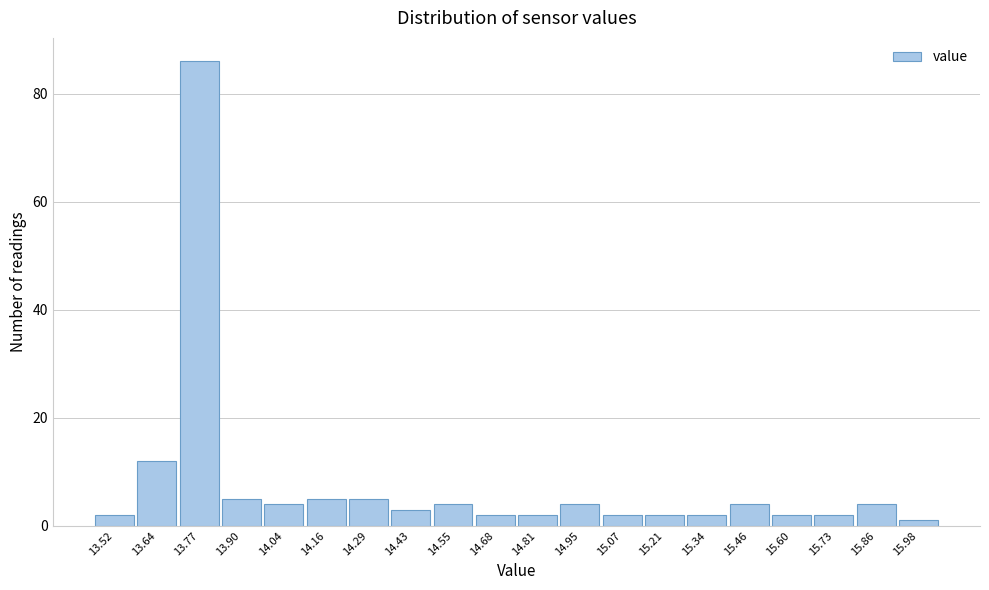

What is the height of the bar covering 13.97 to 14.10 on the x-axis? Neither the bar edges nor the heights are printed on the chart, so give them approximately, as read against the axes.

4